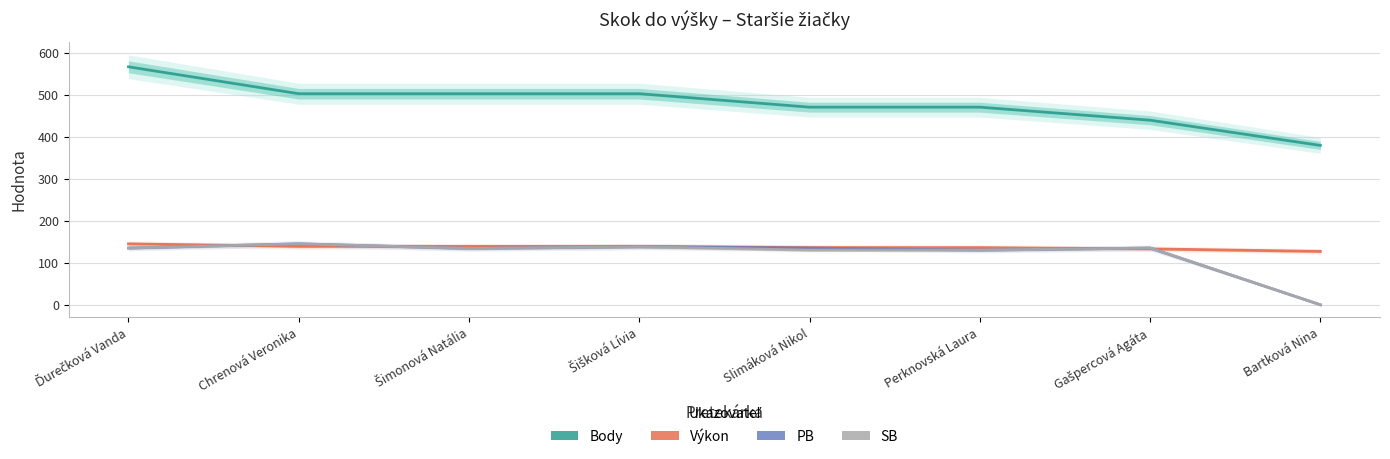

Reading left to right, extract all data points from this chart.

Body: Ďurečková Vanda=566	Chrenová Veronika=502	Šimonová Natália=502	Šišková Lívia=502	Slimáková Nikol=470	Perknovská Laura=470	Gašpercová Agáta=439	Bartková Nina=379
Výkon: Ďurečková Vanda=145	Chrenová Veronika=139	Šimonová Natália=139	Šišková Lívia=139	Slimáková Nikol=136	Perknovská Laura=136	Gašpercová Agáta=133	Bartková Nina=127
PB: Ďurečková Vanda=135	Chrenová Veronika=145	Šimonová Natália=134	Šišková Lívia=138	Slimáková Nikol=135	Perknovská Laura=130	Gašpercová Agáta=135	Bartková Nina=0
SB: Ďurečková Vanda=135	Chrenová Veronika=145	Šimonová Natália=134	Šišková Lívia=138	Slimáková Nikol=130	Perknovská Laura=130	Gašpercová Agáta=135	Bartková Nina=0